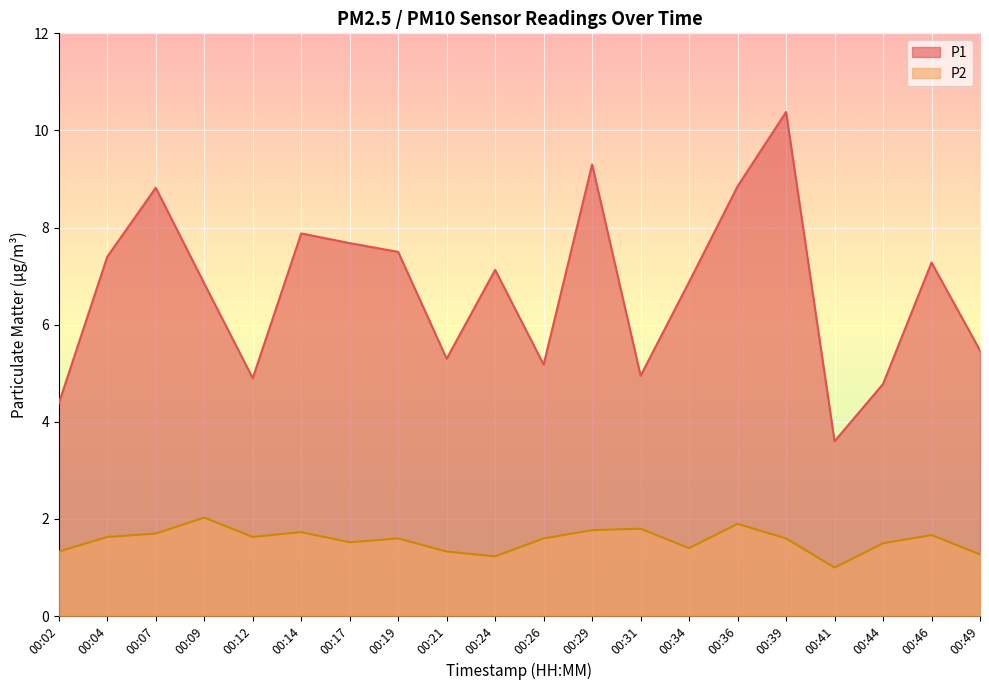

What is the difference between the highest and lowest values at 00:31?

3.2